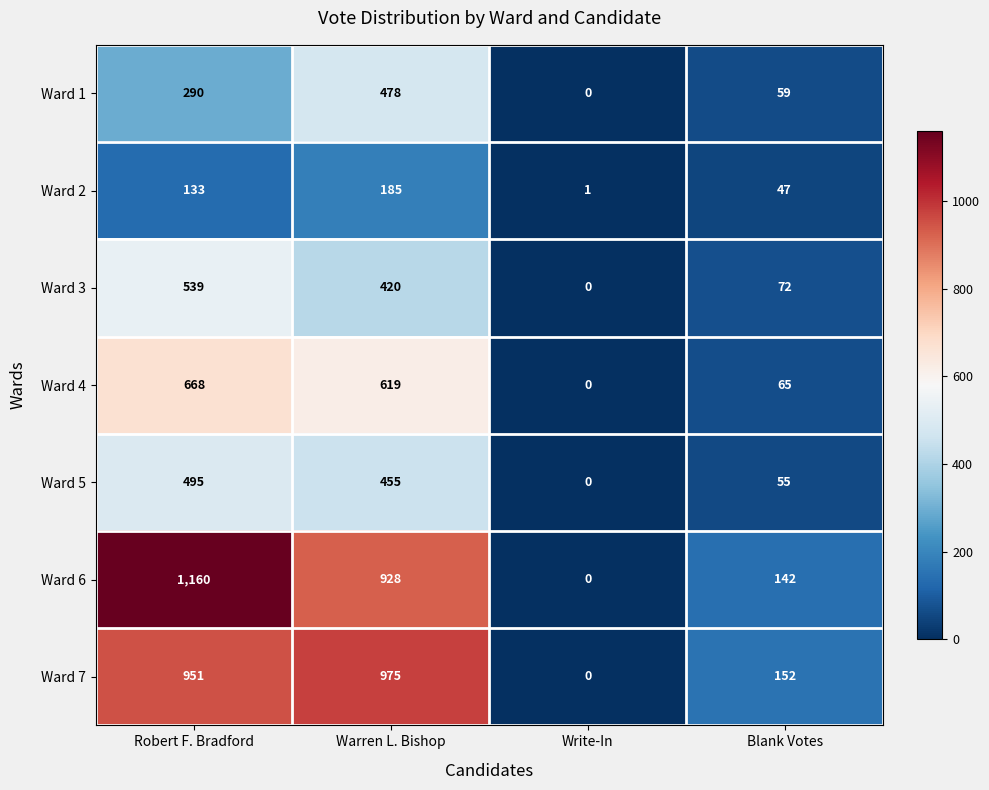

At which label does Ward 1 reach its minimum?

Write-In